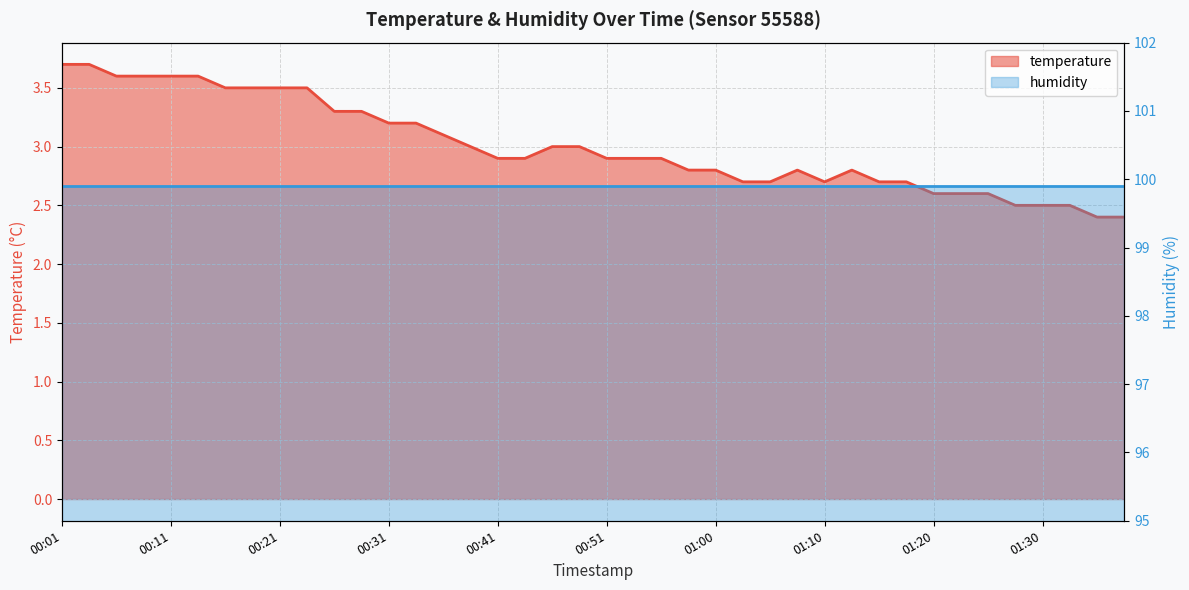

What is the difference between the maximum and minimum values?

1.3